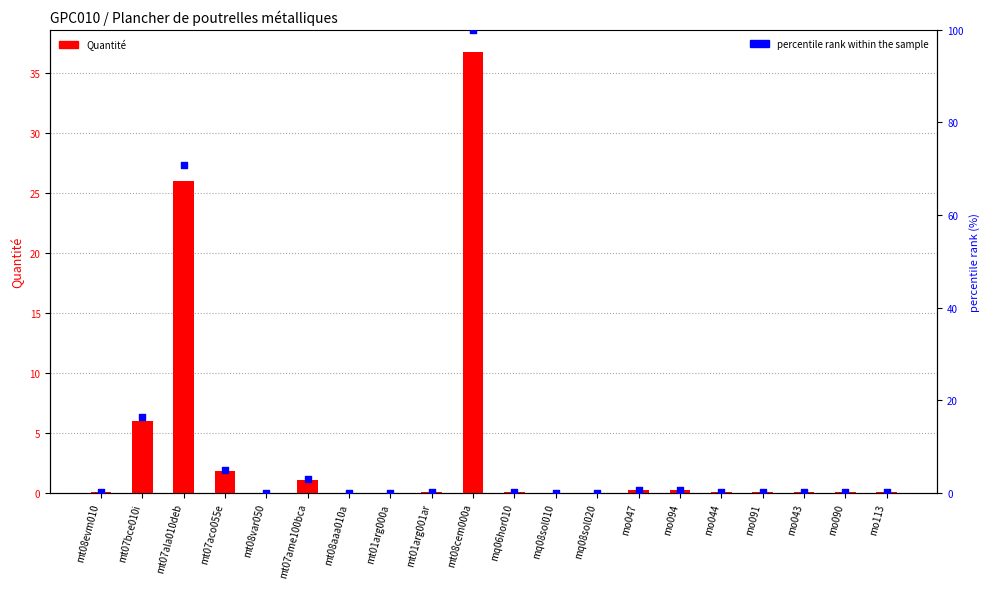

Which series reaches the maximum Y coordinate?

percentile rank within the sample